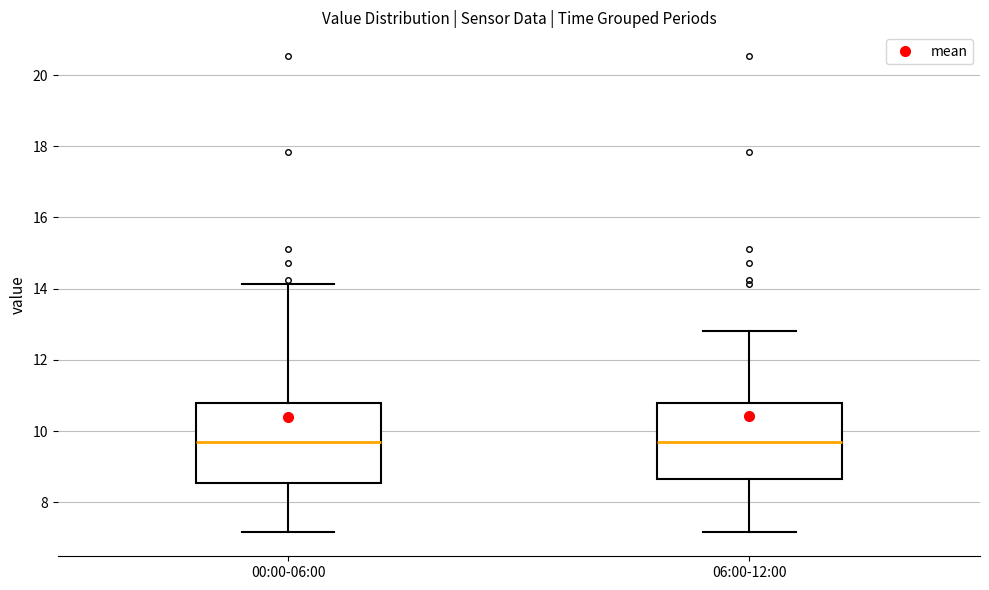

Reading left to right, read every box against the y-axis: the position of its median line, the range the box covers, and the ends of its whiskers. The values are not printed on the chart, so give them approximately, as read against the axis.

00:00-06:00: median 9.8, box 8.6 to 10.8, whiskers 7.2 to 14.2
06:00-12:00: median 9.8, box 8.6 to 10.8, whiskers 7.2 to 12.8